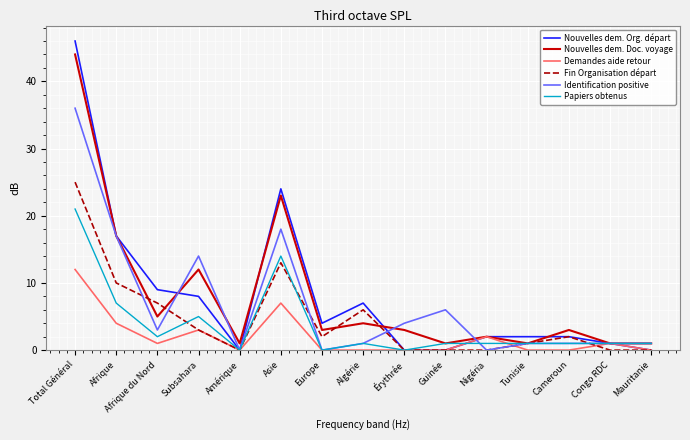

What position from the left is Mauritanie?

15